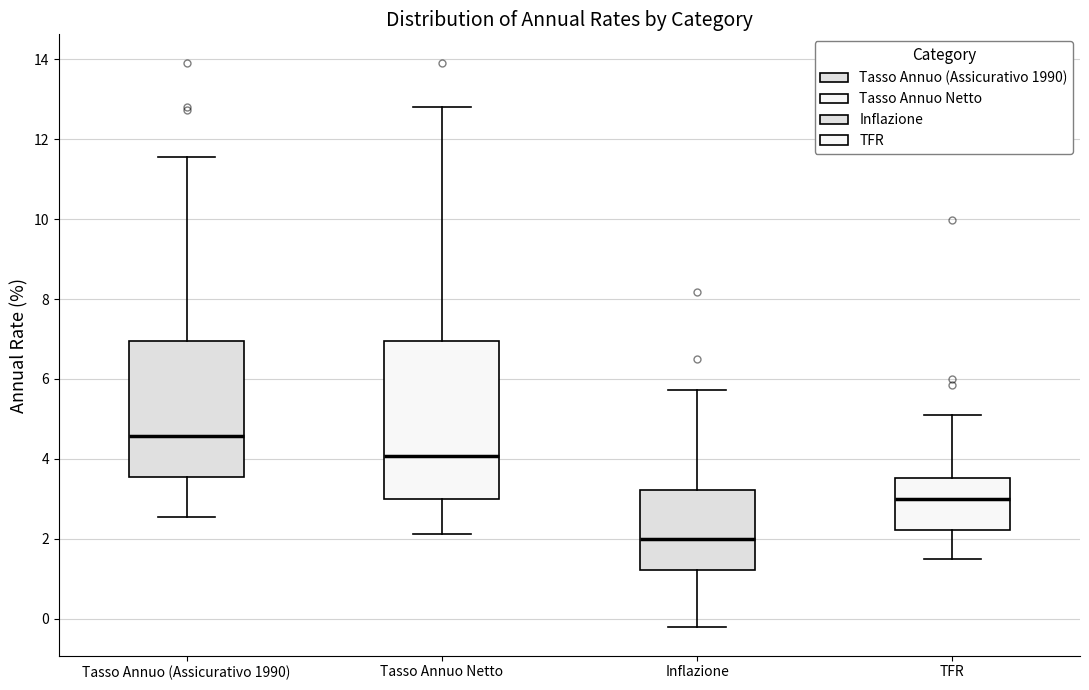

Which box is the tallest, from its lower edge to its upper edge?

Tasso Annuo Netto